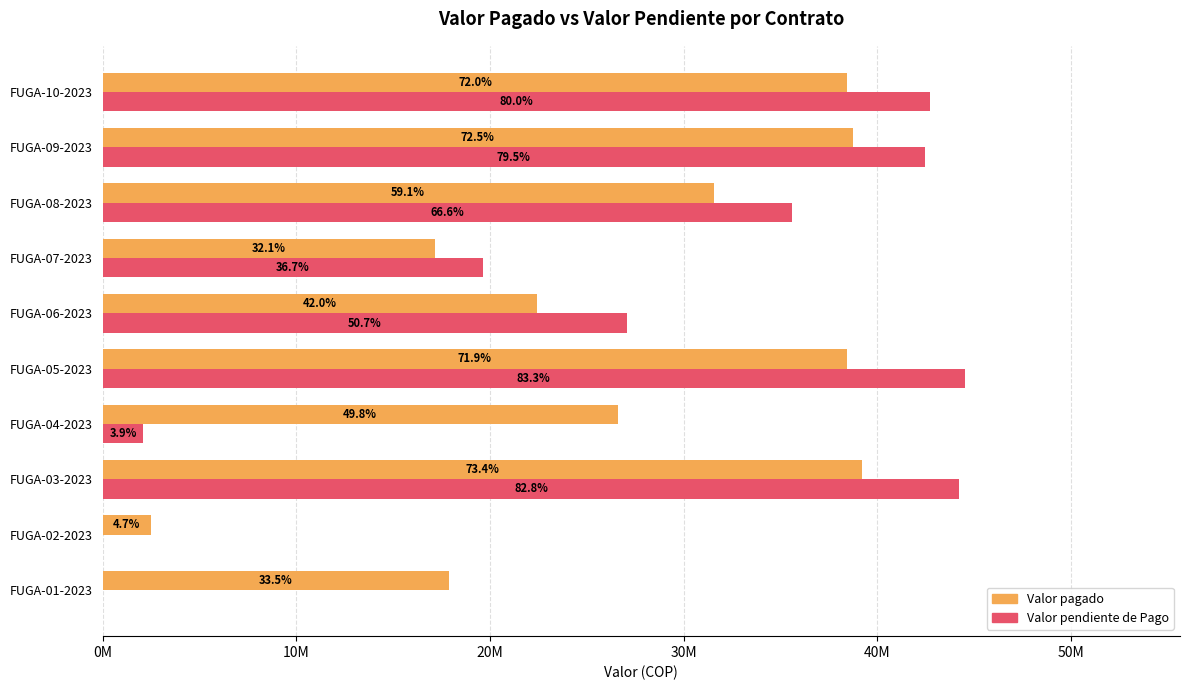

Which series has the largest total across all categories?

Valor pagado